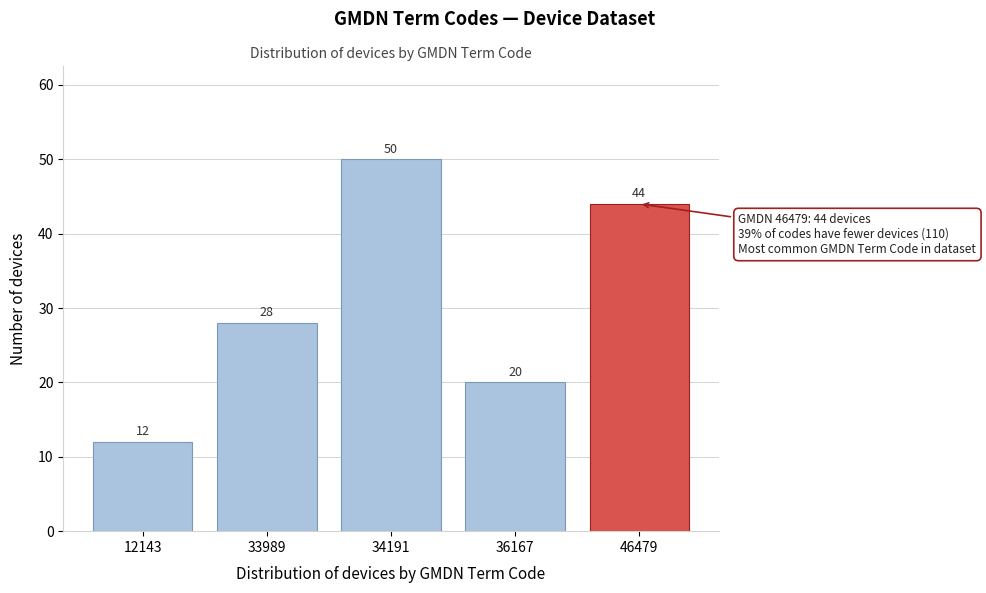

Reading left to right, transcribe all the data shown in this chart.

12143=12	33989=28	34191=50	36167=20	46479=44